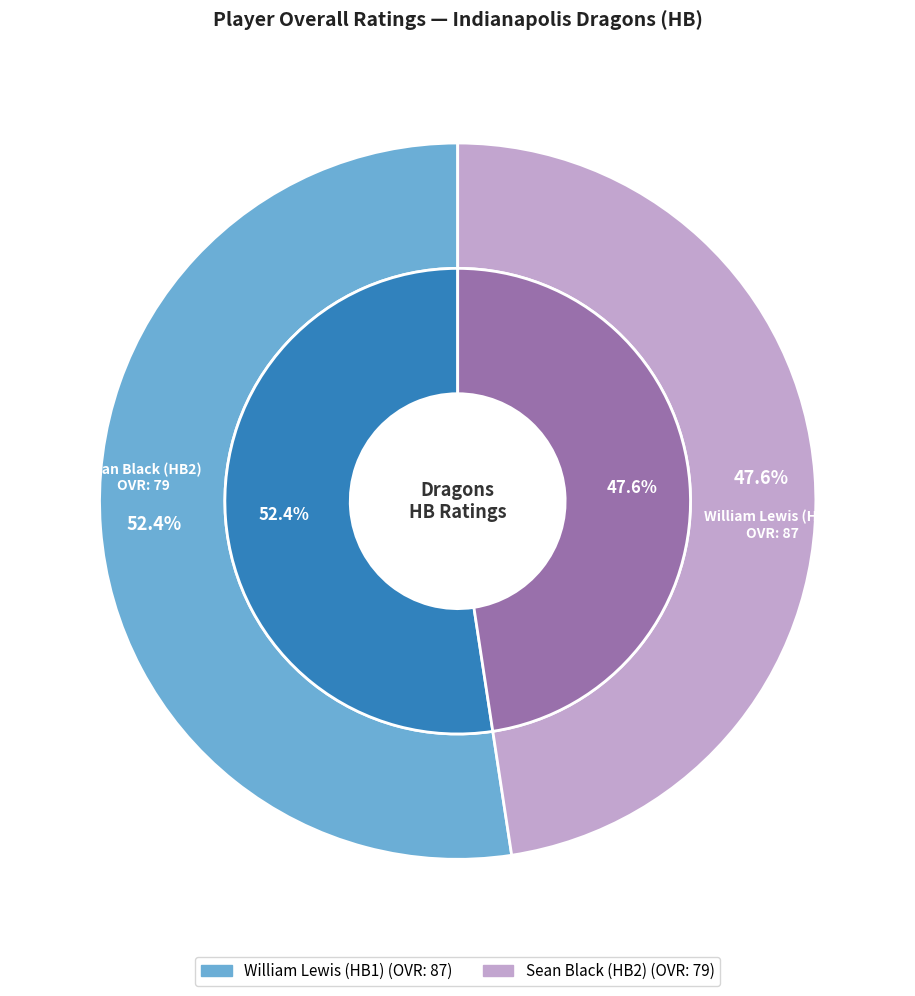

Which category has the smallest portion of the pie?

Sean